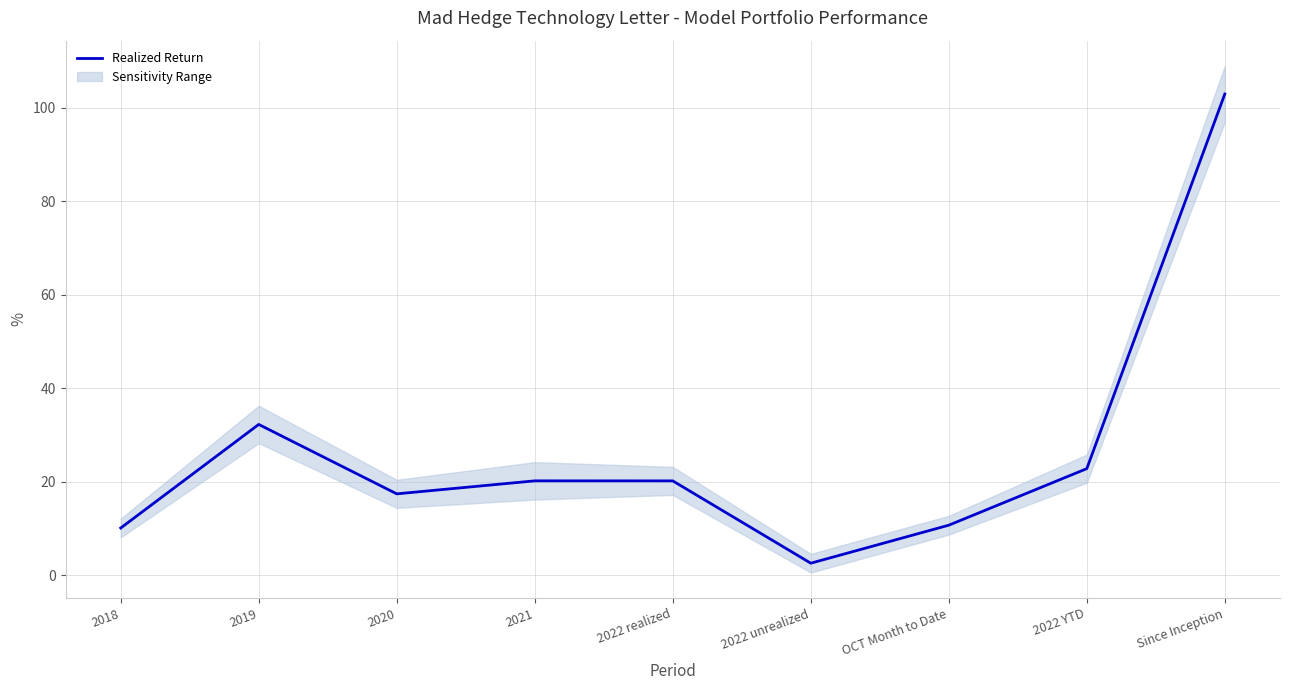

What is the ratio of the value at 2022 unrealized to the value at 2020?

0.1